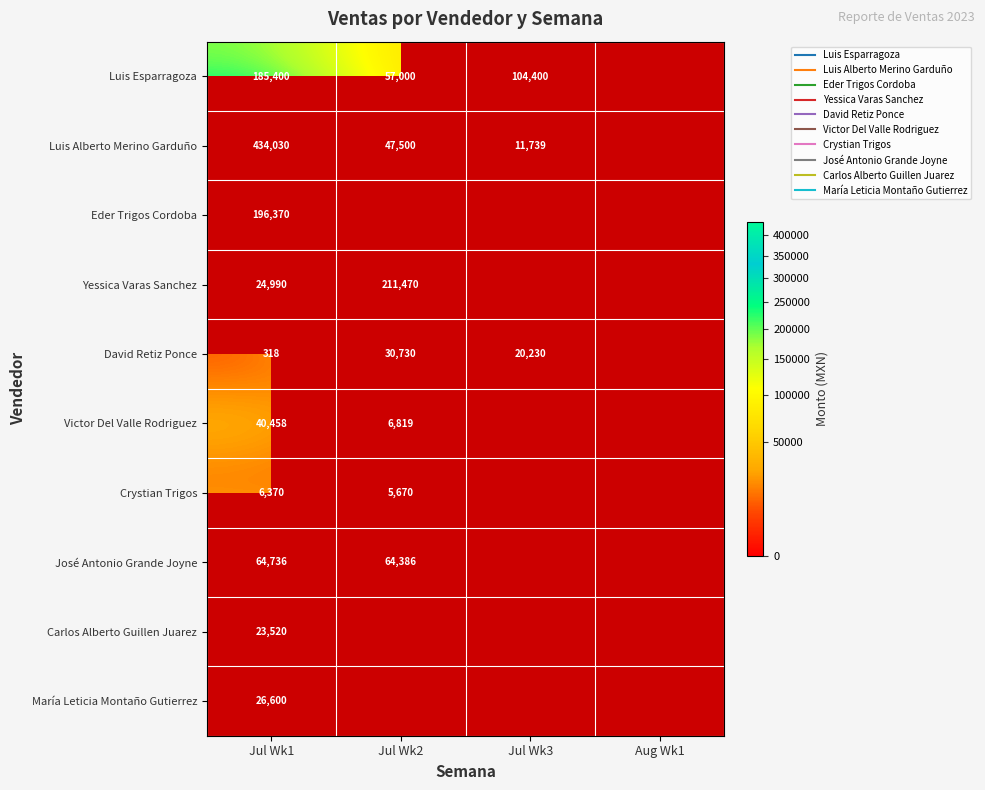

What is the spread (max minus min) of values at Jul Wk2?

205800.0